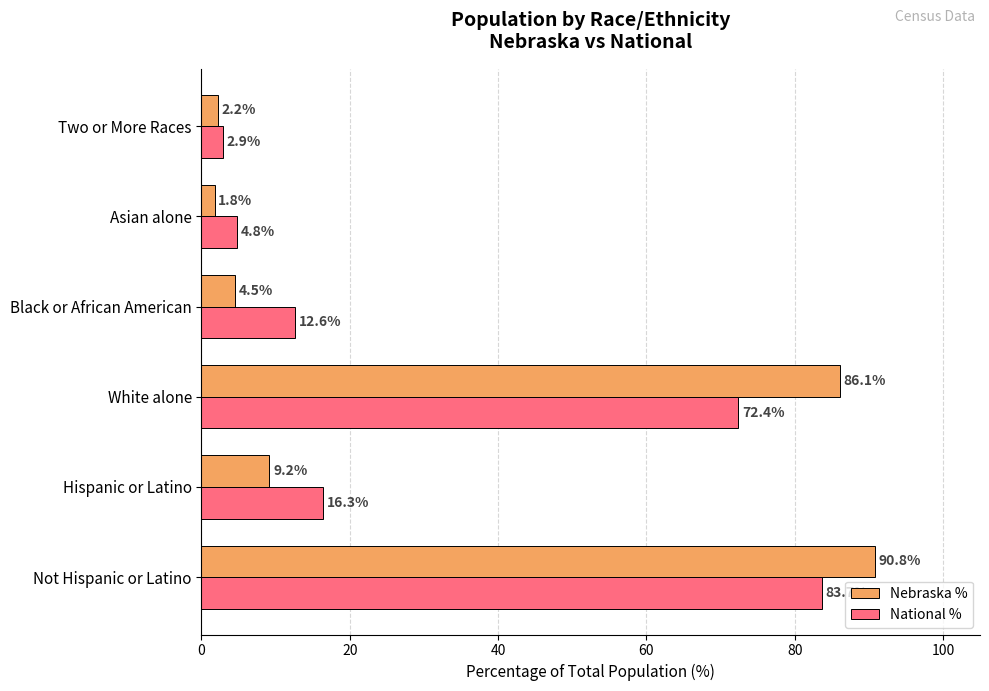

What is the approximate value of Nebraska % at Not Hispanic or Latino?

90.8